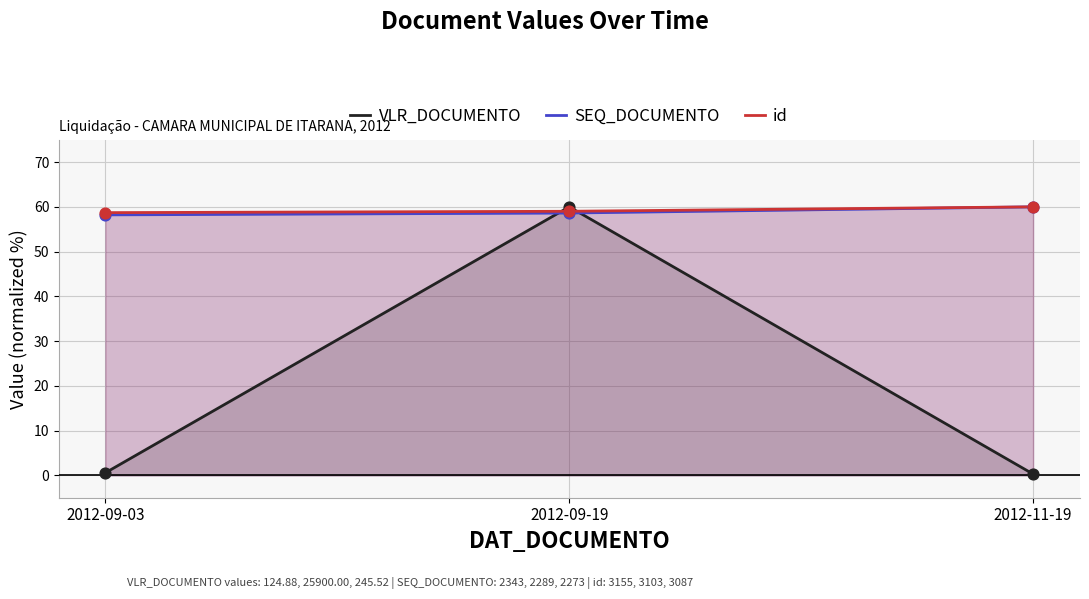

Is the value of VLR_DOCUMENTO at 2012-09-19 greater than the value of SEQ_DOCUMENTO at 2012-11-19?

No